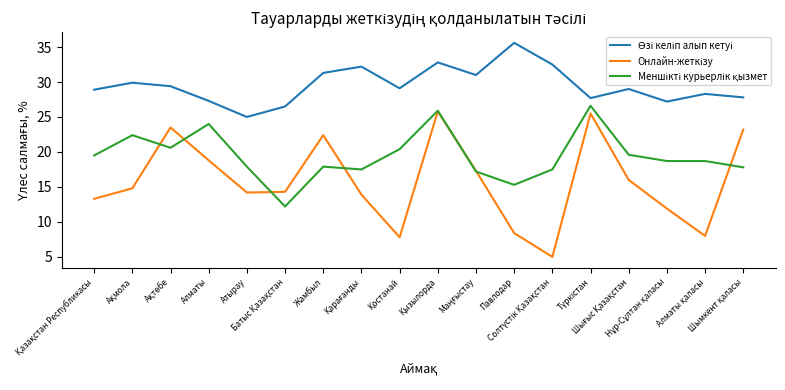

What is the smallest value displayed?

5.0